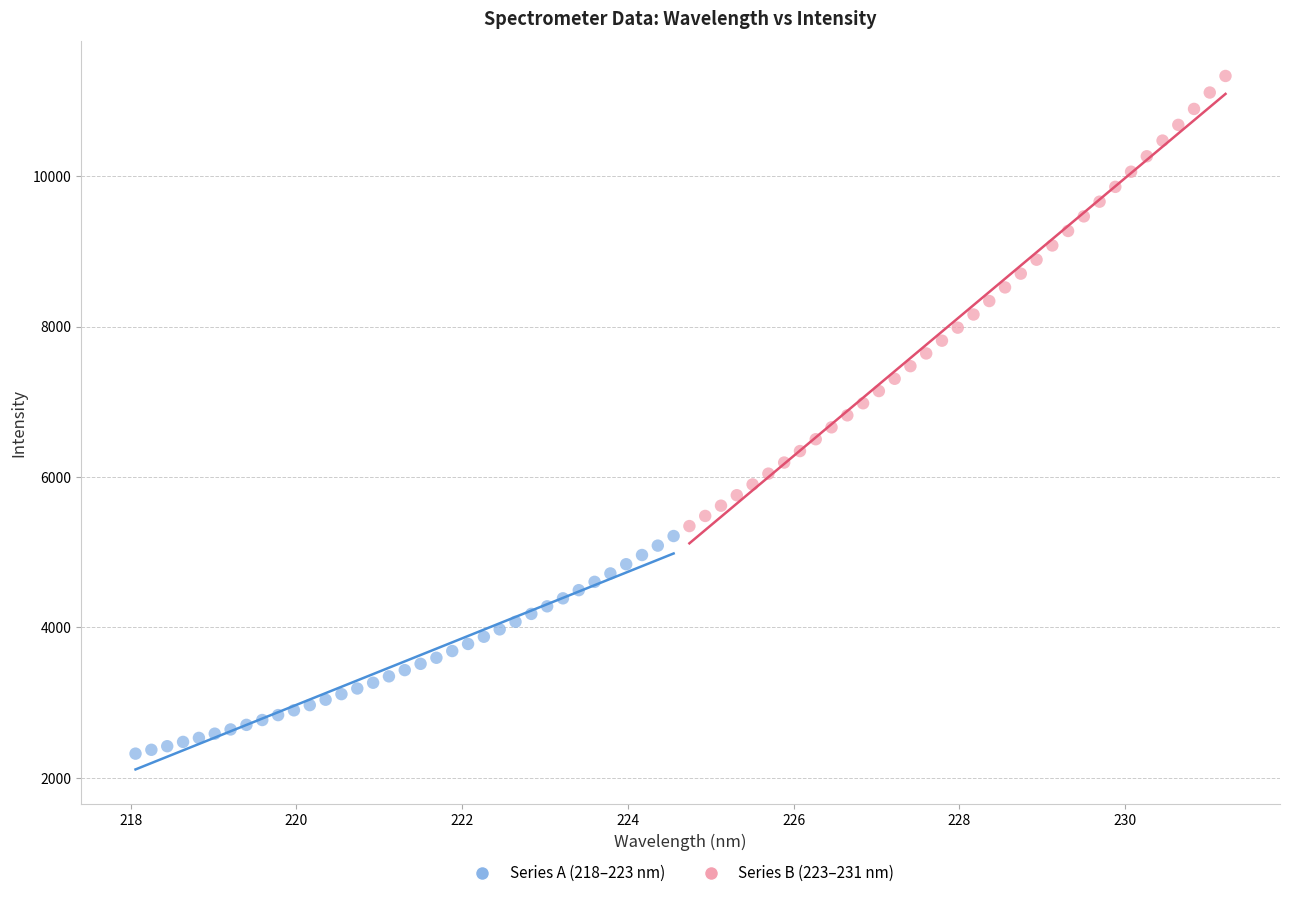

Which series contains the highest Y value?

Series B (223–231 nm)